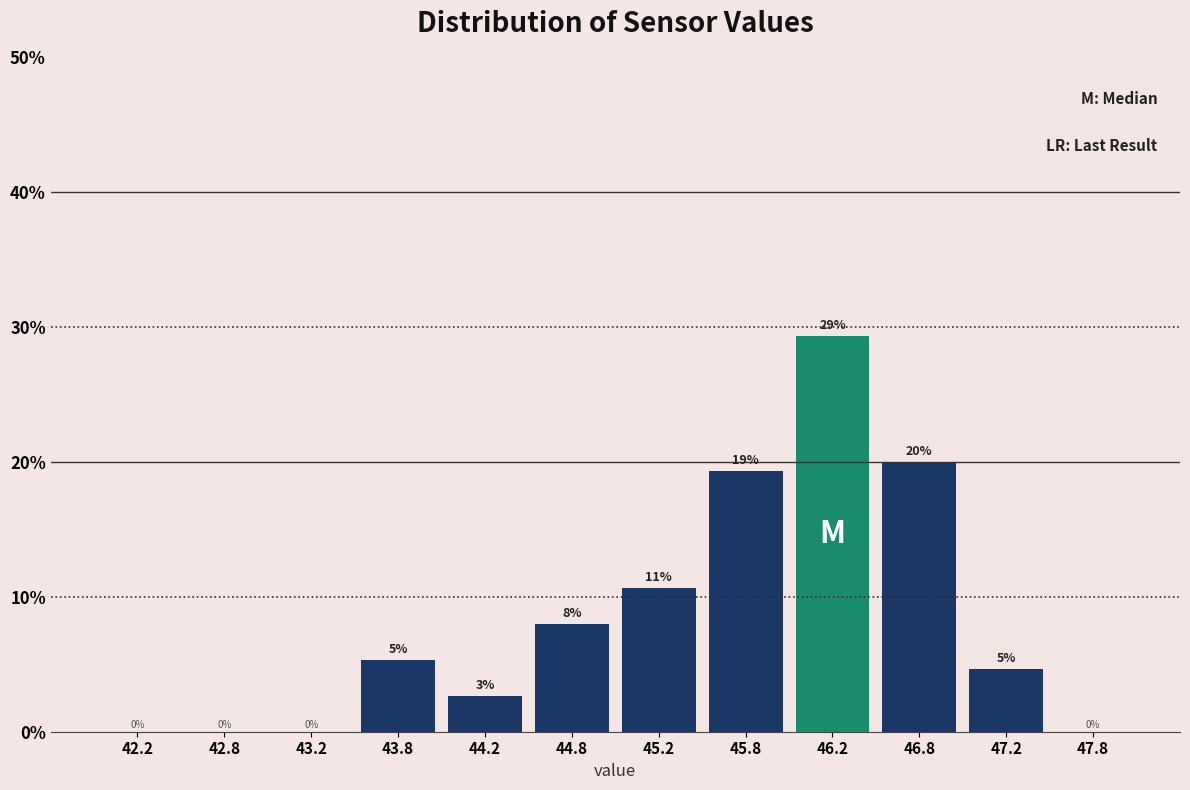

Which range on the x-axis has the tallest bar?

46.0 to 46.5